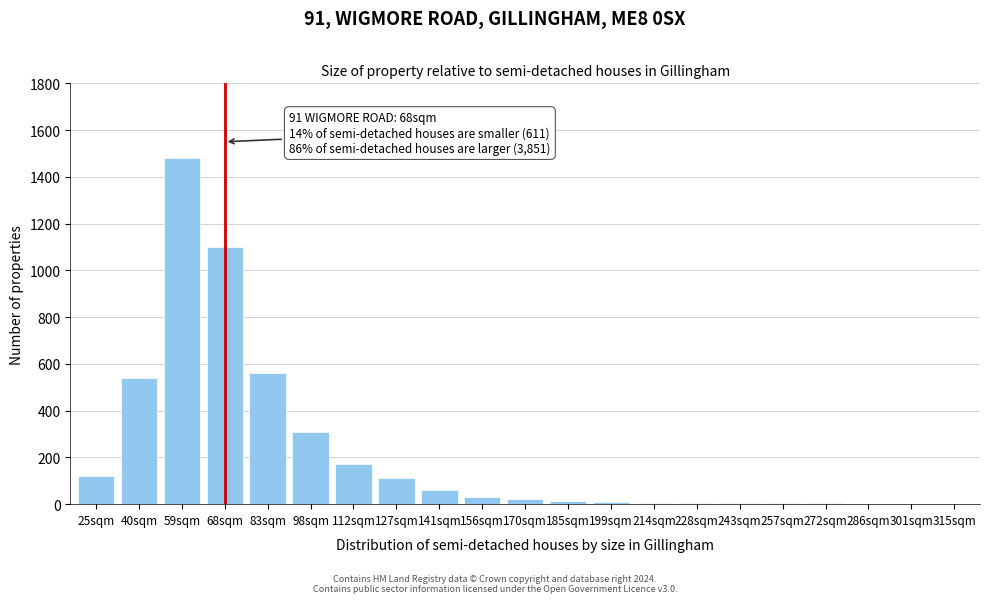

At which category does the chart reach its peak across all series?

59sqm